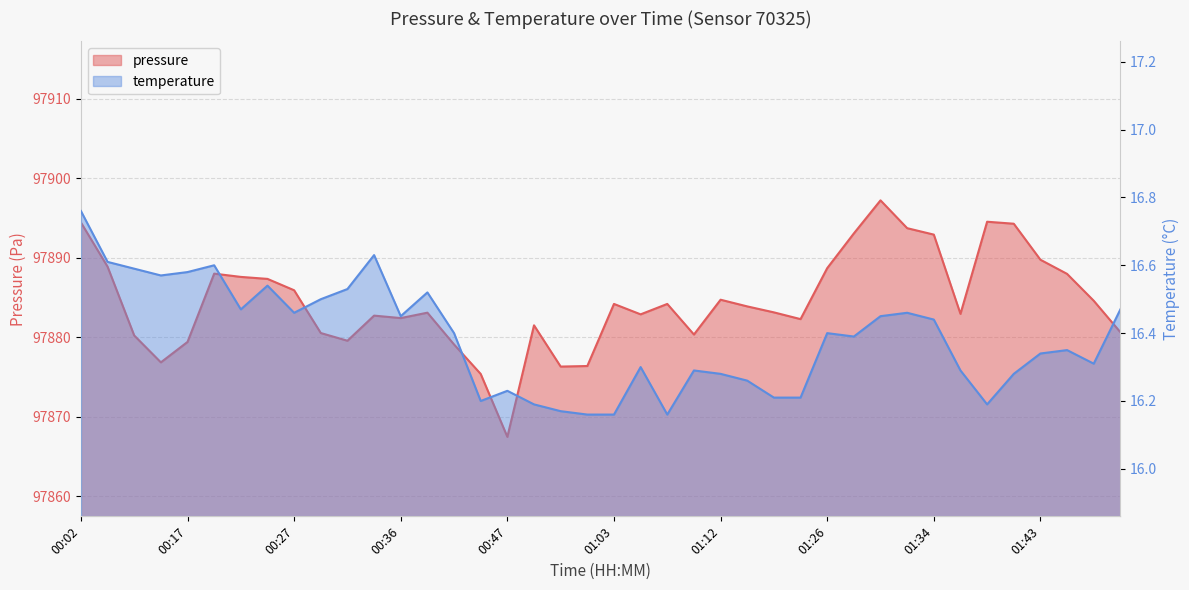

True or false: temperature and pressure cross at least once.

False